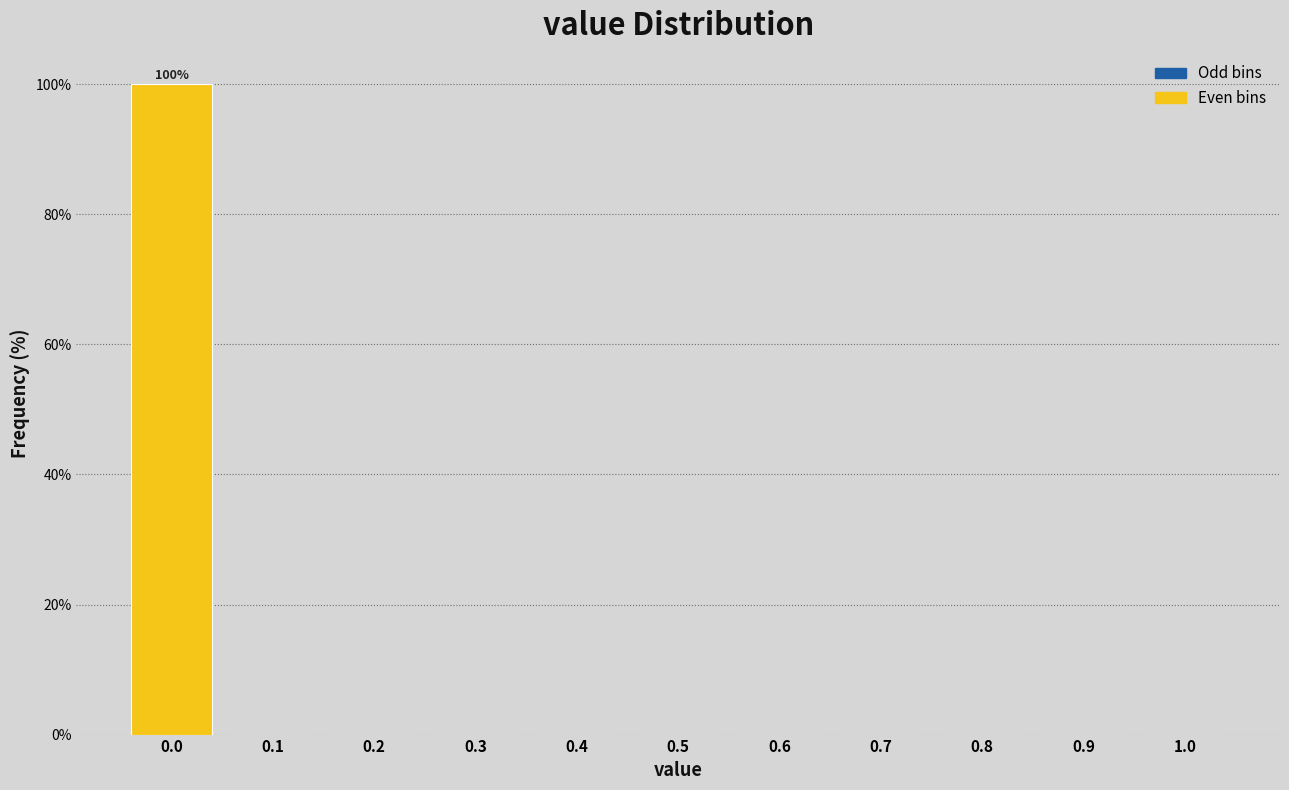

Which range on the x-axis has the tallest bar?

-0.05 to 0.05